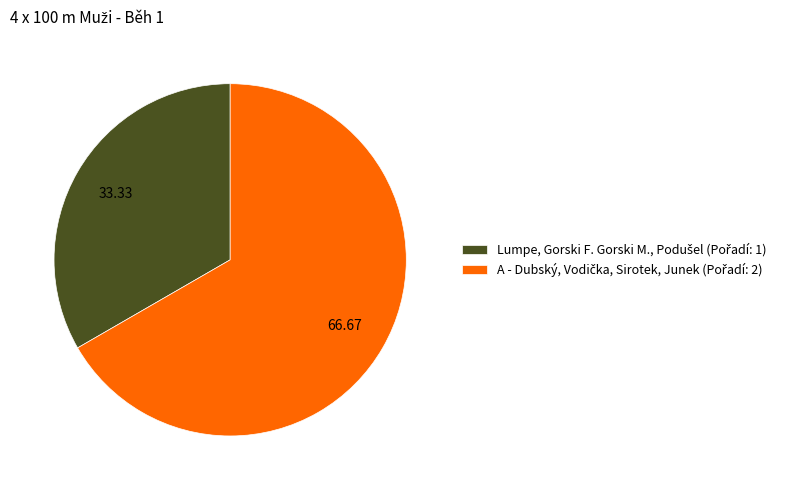

How many slices are in this pie chart?

2